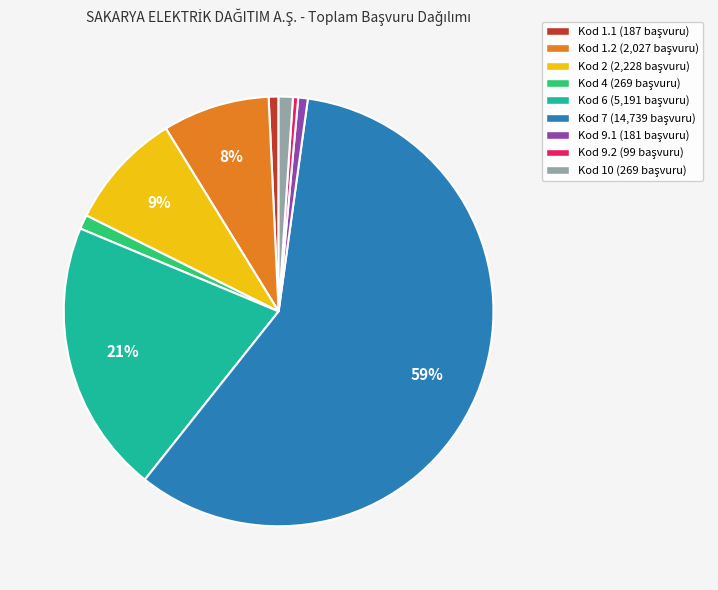

Is there a majority slice in this chart?

Yes